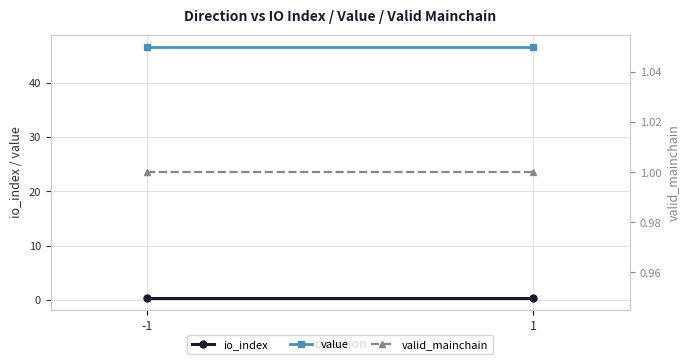

What is the value of the value point at the 2nd from the left?

46.5